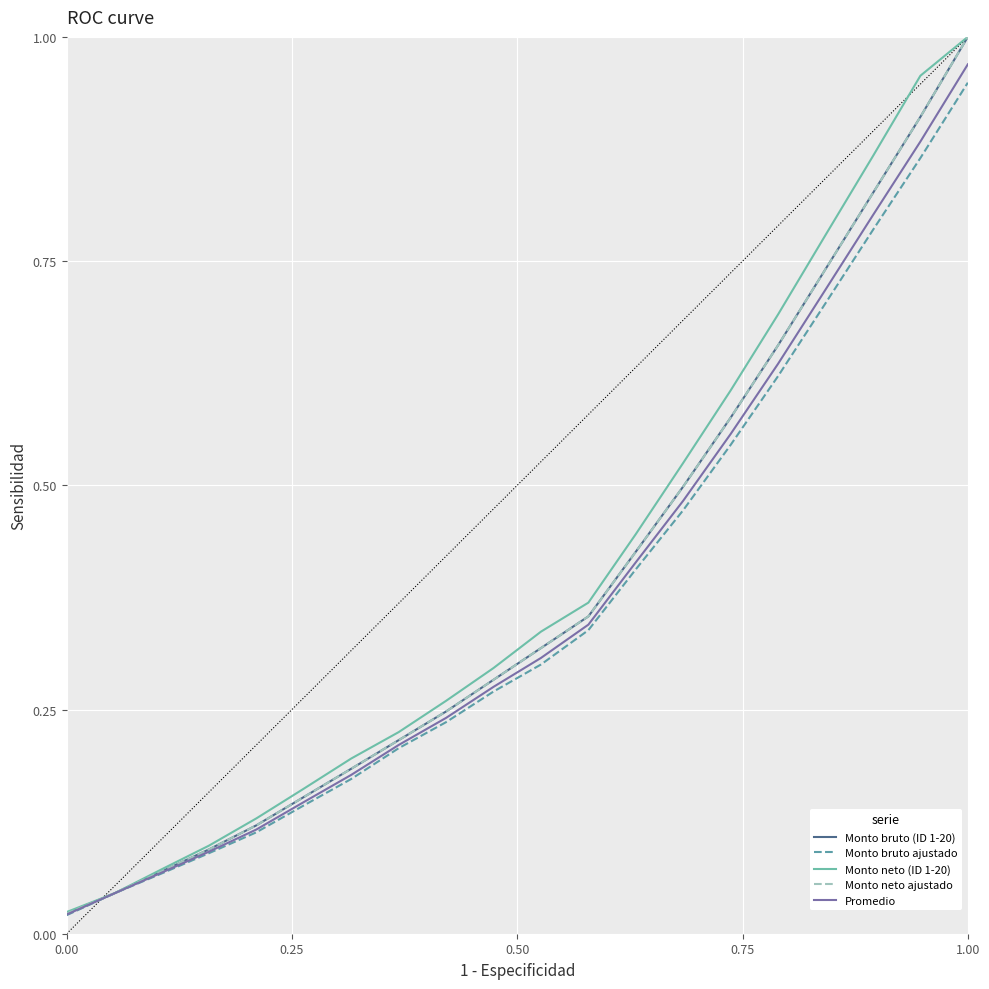

After their last crossing, which series has the higher values: Promedio or Monto neto ajustado?

Monto neto ajustado